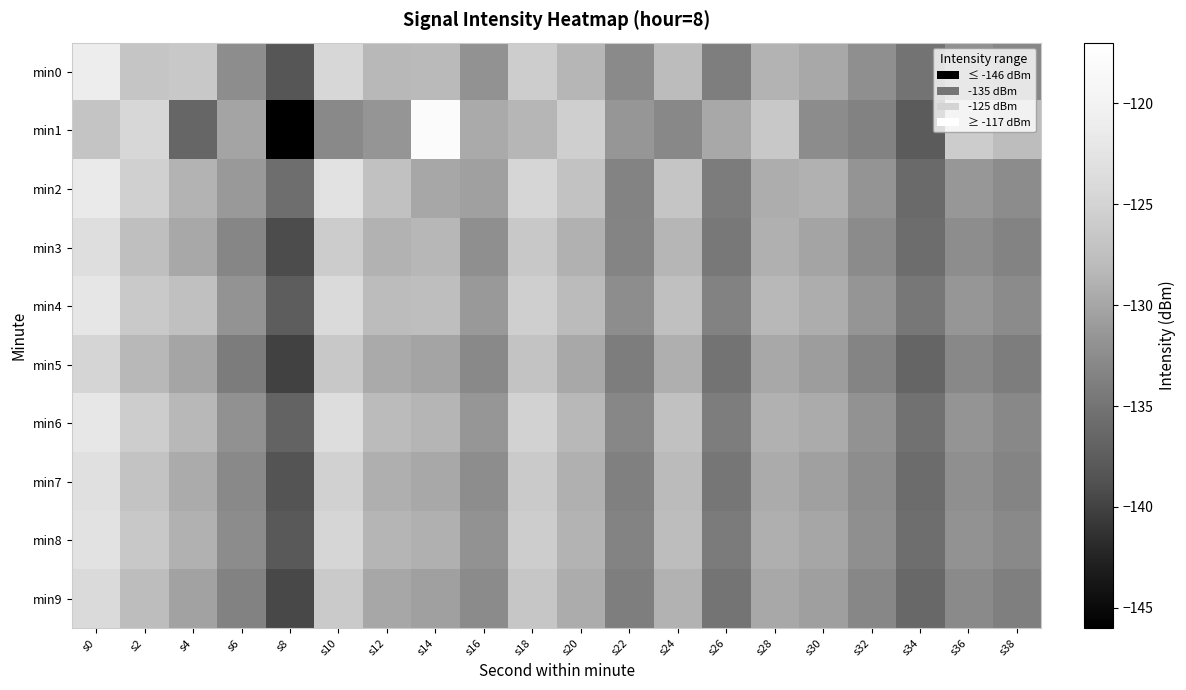

What is the spread (max minus min) of values at s16?

3.2